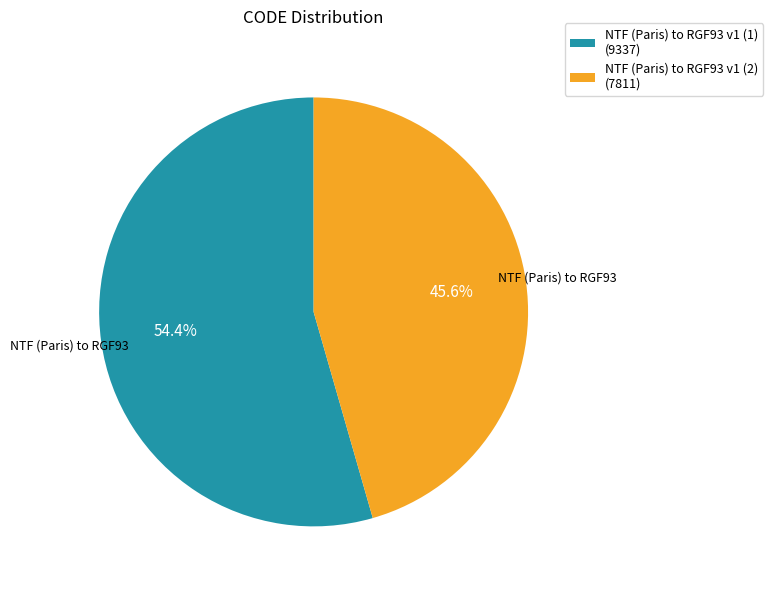

Does NTF (Paris) to RGF93 v1 (2) account for over 50% of the chart?

No